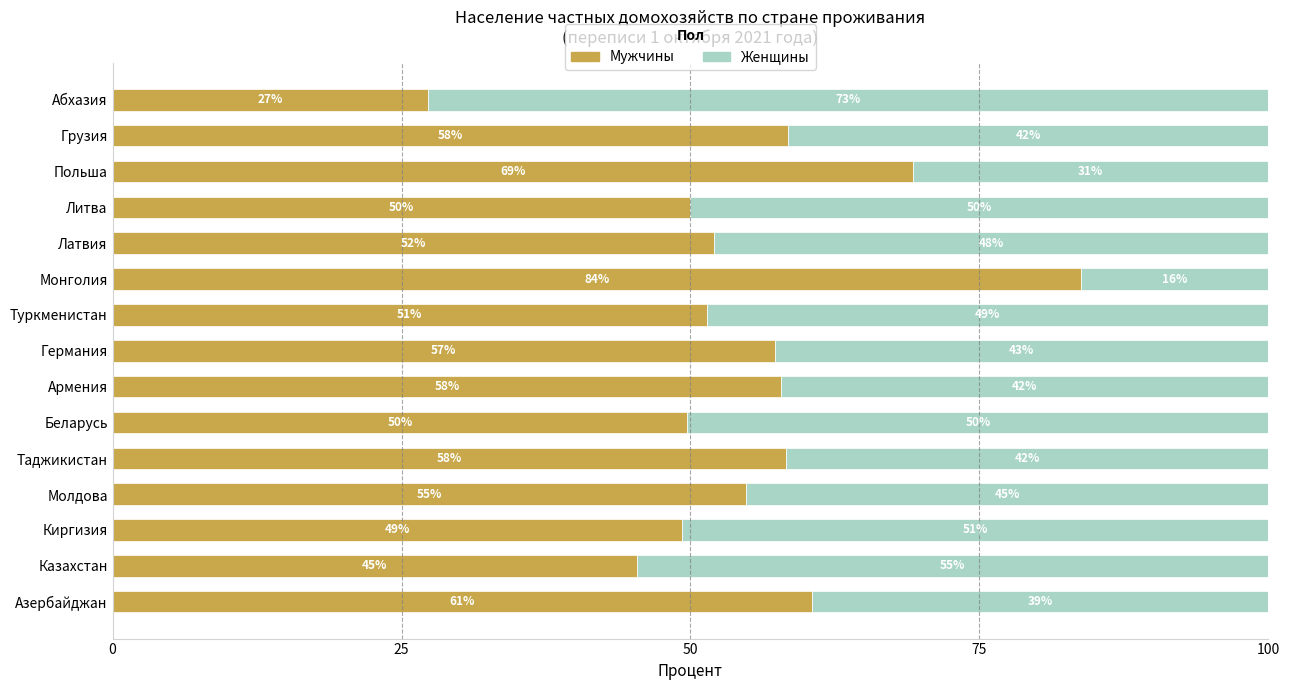

What value does the Мужчины series have at Грузия?

58.5